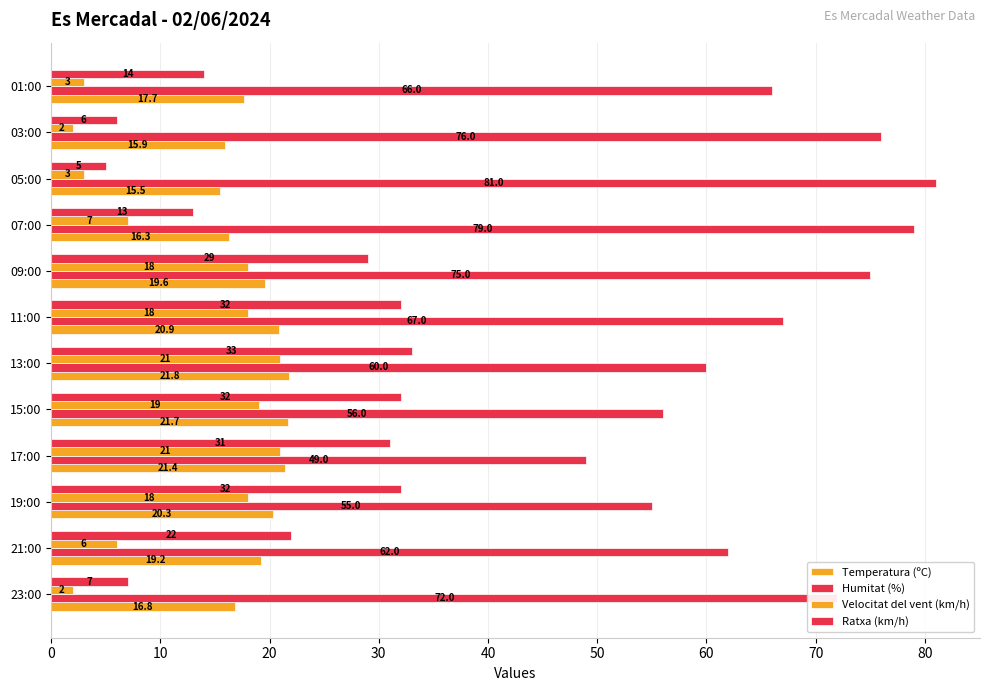

How many data points does each series have?

12